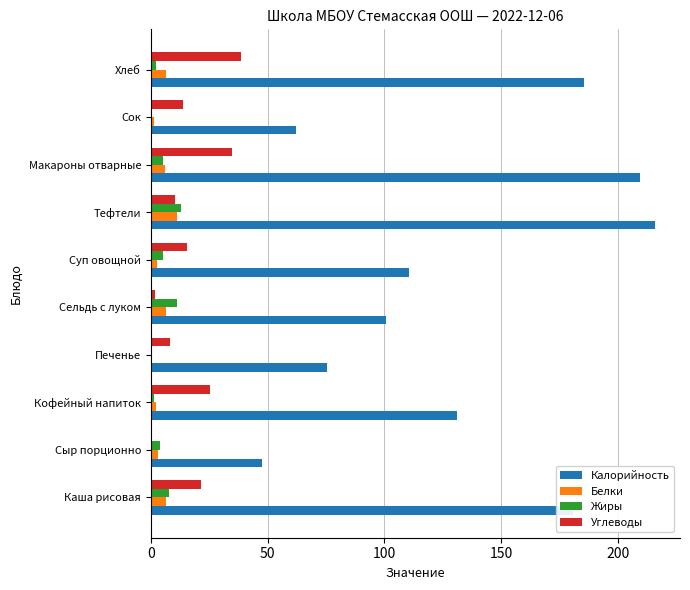

Between Каша рисовая and Печенье, which series saw the biggest shift?

Калорийность